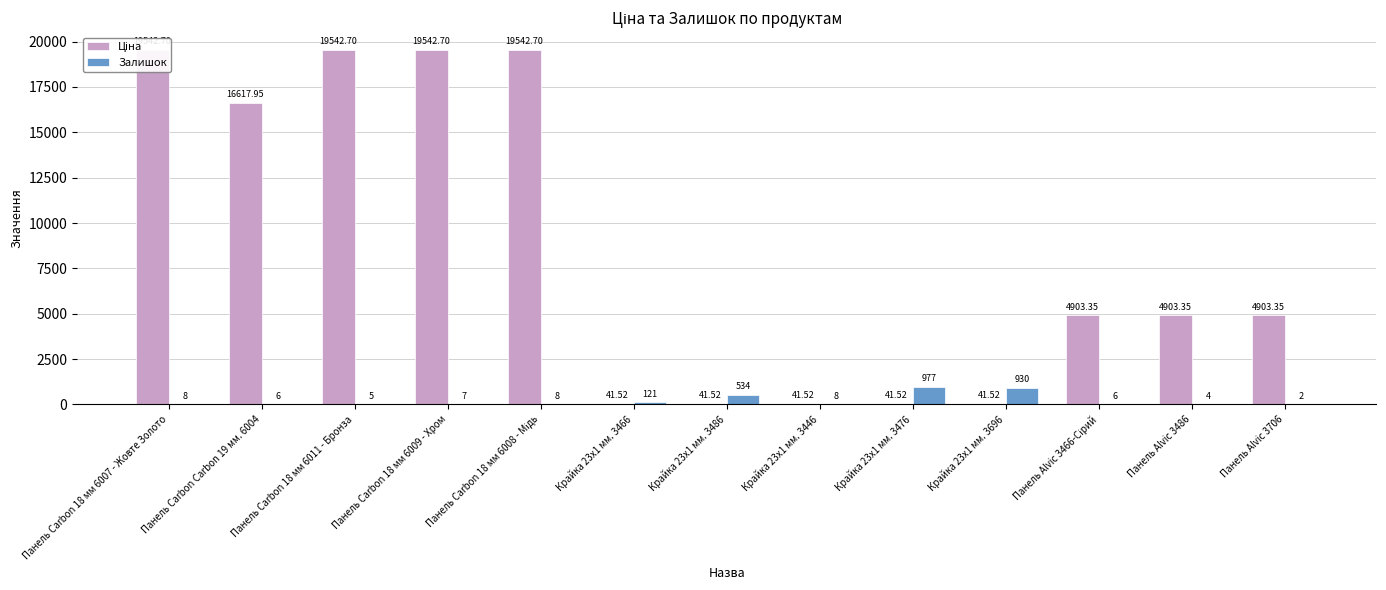

What is the spread (max minus min) of values at Панель Carbon 18 мм 6009 - Хром?

19535.7